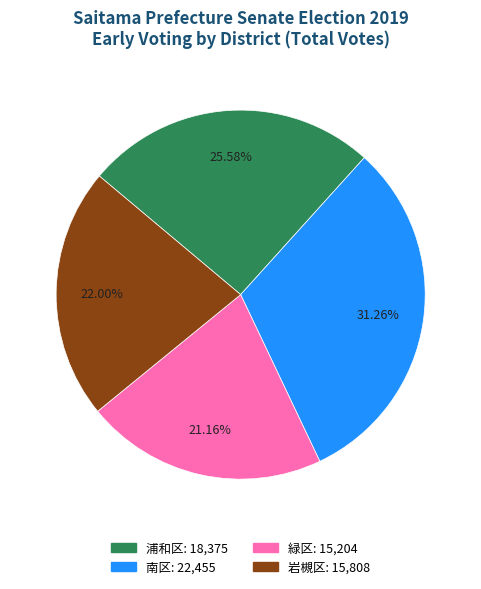

Which slice is the smallest?

緑区